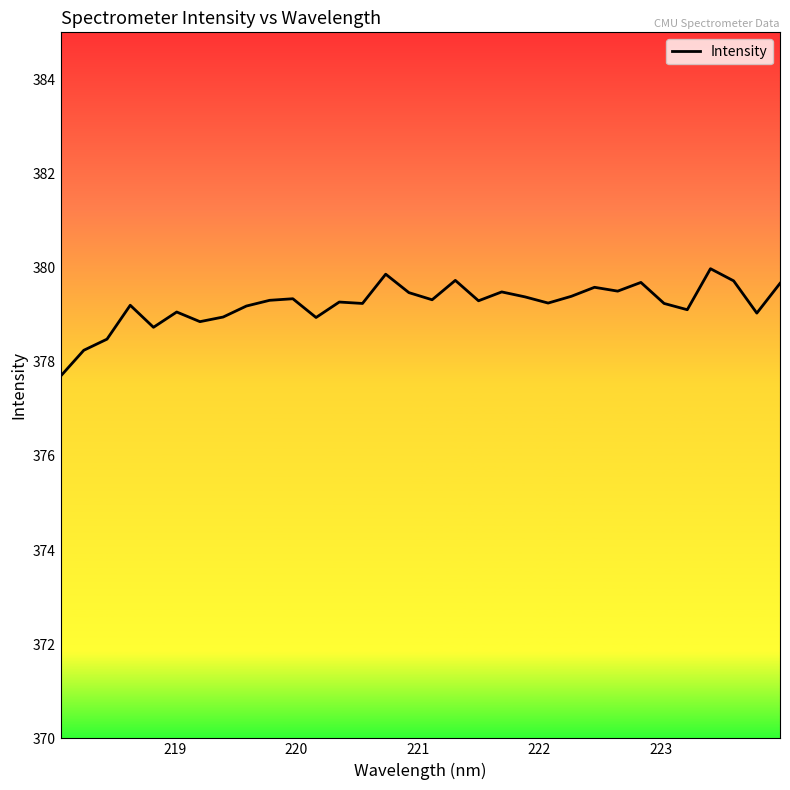

What is the difference between the maximum and minimum values?

2.3